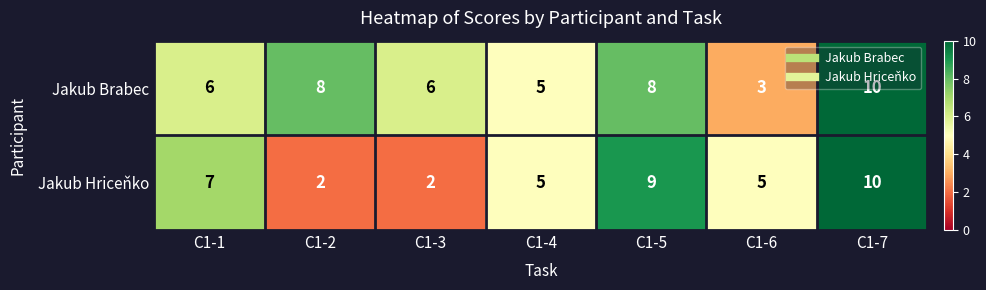

Count the Jakub Brabec values in the range 5 to 8.

5